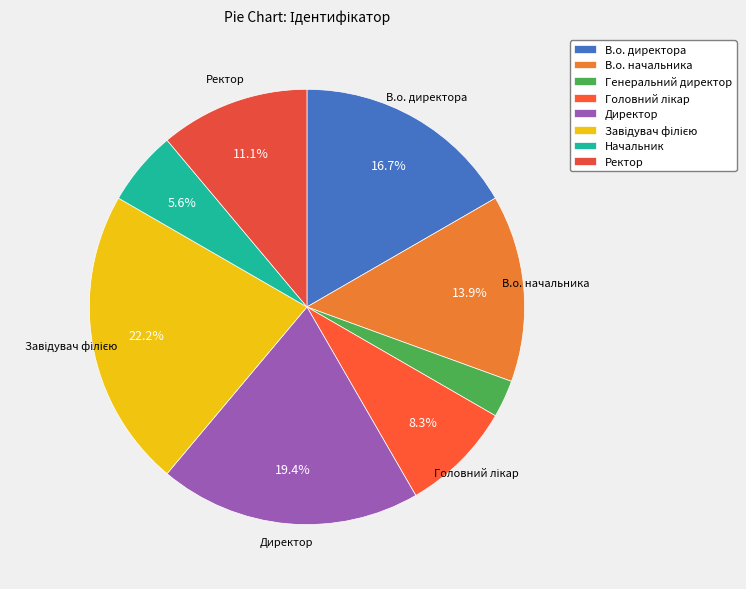

What portion of the pie excludes Генеральний директор?

97.2%